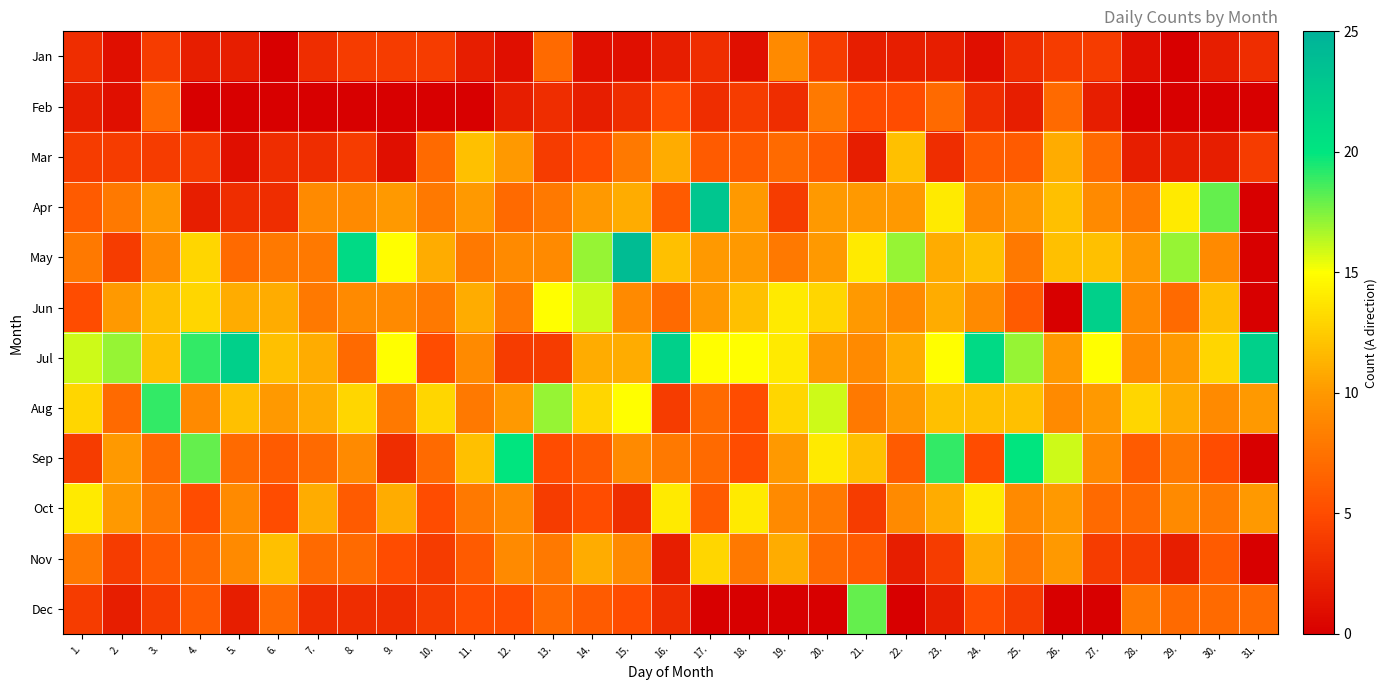

Which has a higher value, 13. or 7.?

13.